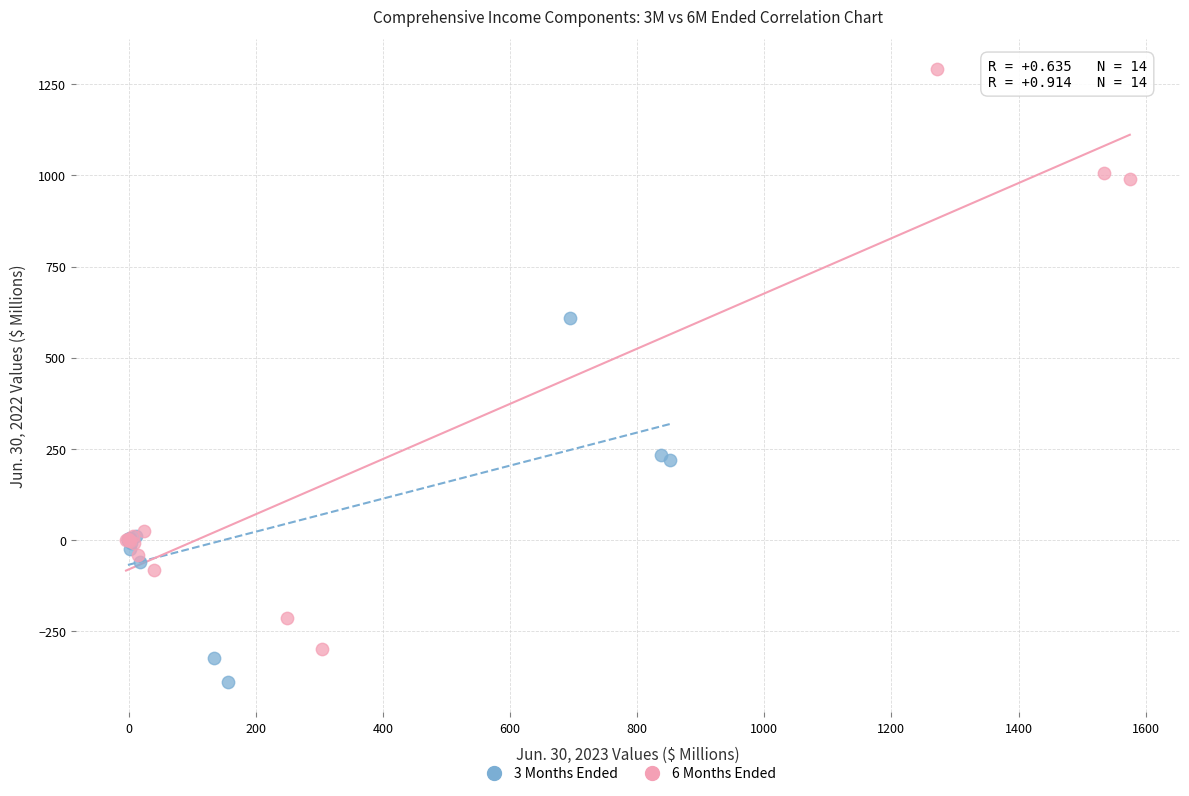

Which series contains the highest Y value?

6 Months Ended